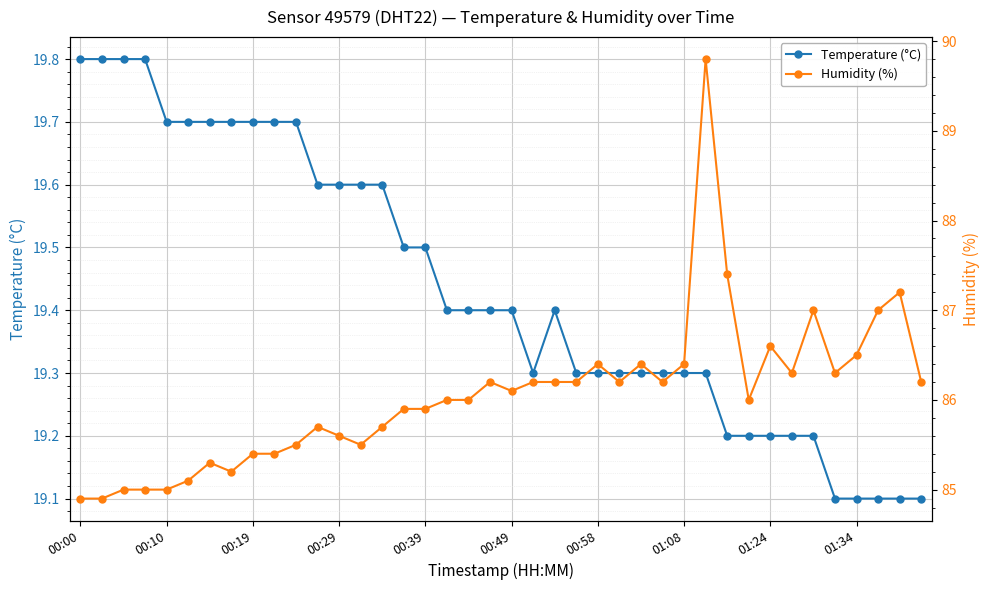

Count the Temperature (°C) values in the range 19 to 20.

40